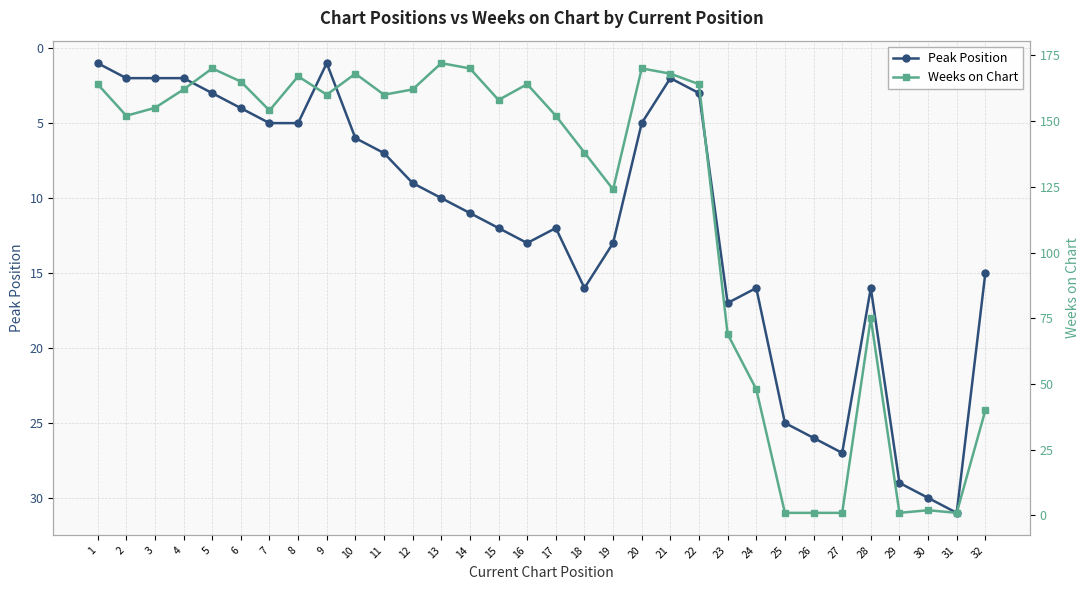

Reading left to right, transcribe all the data shown in this chart.

Peak Position: 1	2	2	2	3	4	5	5	1	6	7	9	10	11	12	13	12	16	13	5	2	3	17	16	25	26	27	16	29	30	31	15
Weeks on Chart: 164	152	155	162	170	165	154	167	160	168	160	162	172	170	158	164	152	138	124	170	168	164	69	48	1	1	1	75	1	2	1	40